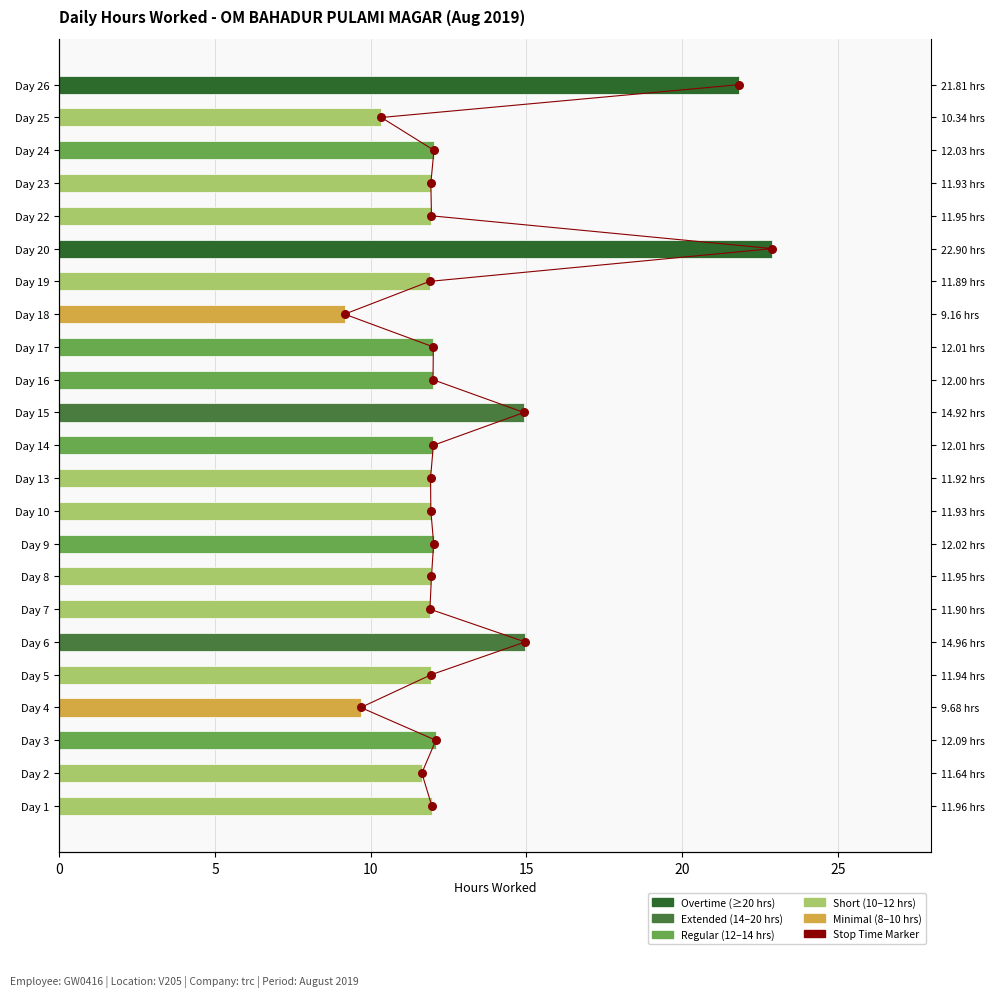

At how many categories does at least one series exceed 7?

23